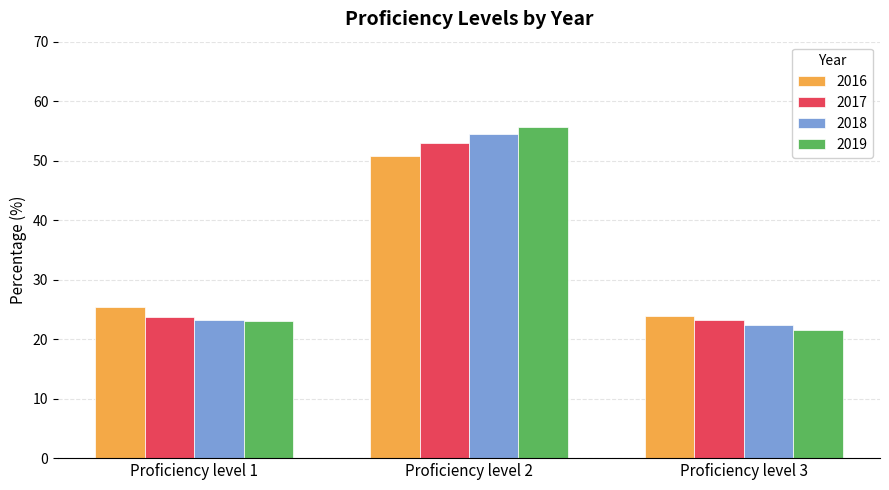

The 2019 series shows 31.2 at Proficiency level 1. True or false?

False